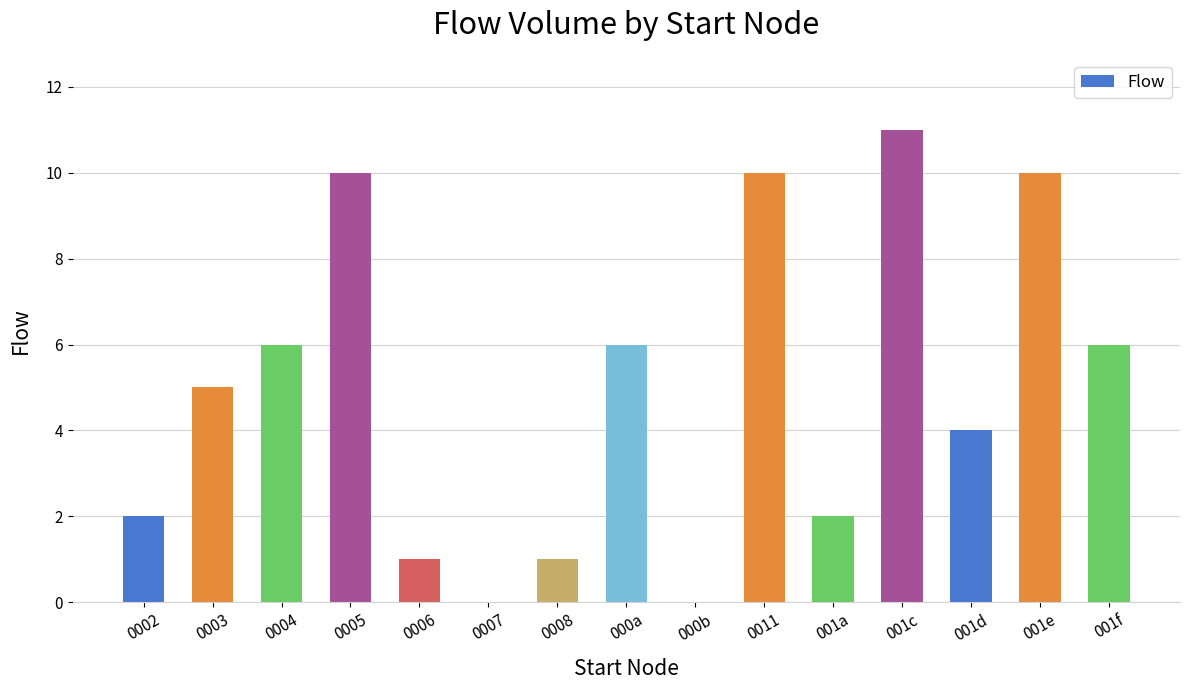

Between 000a and 0011, which is larger?

0011